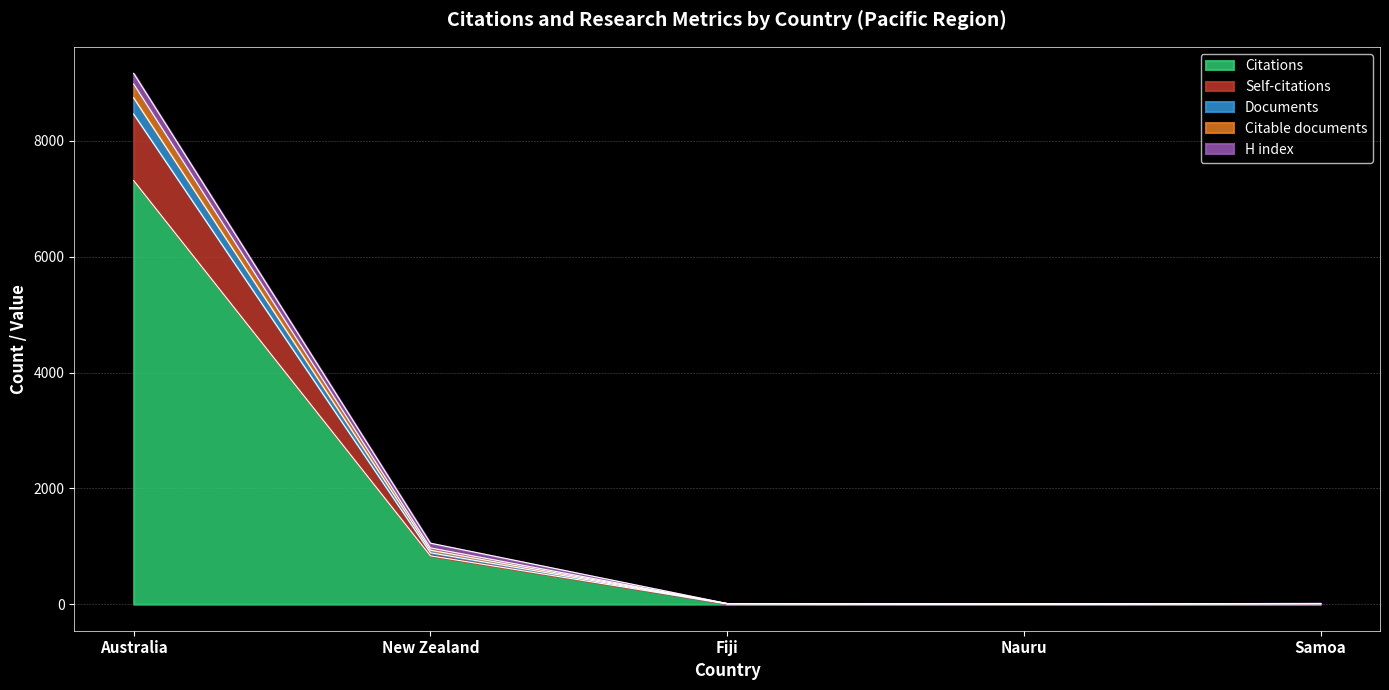

True or false: Self-citations and Documents intersect in this chart.

False